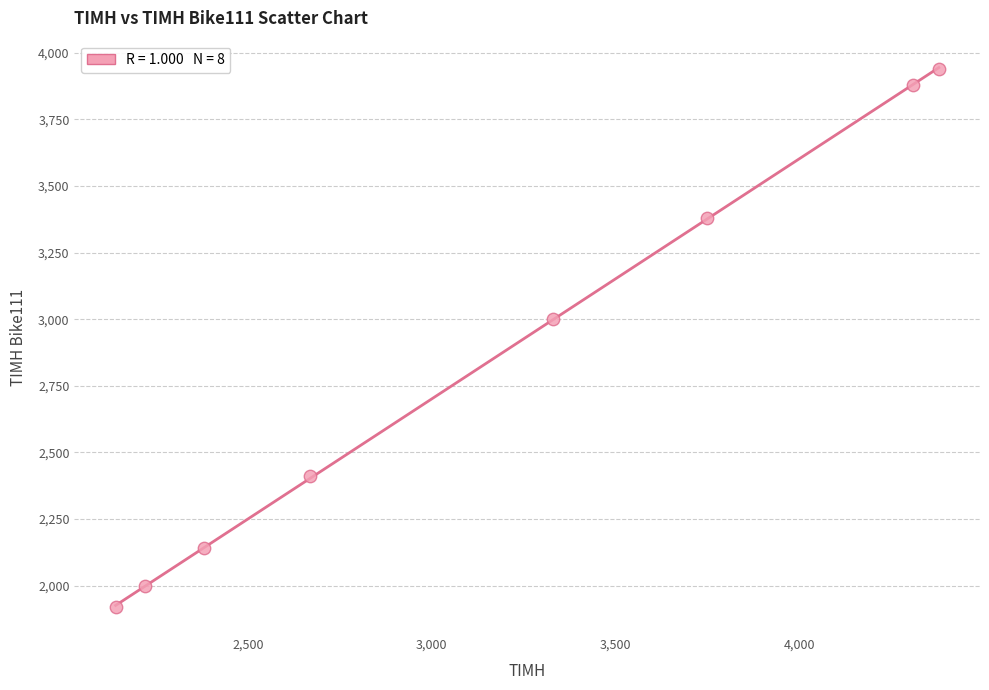

What is the range of X values (max minus min)?

2240